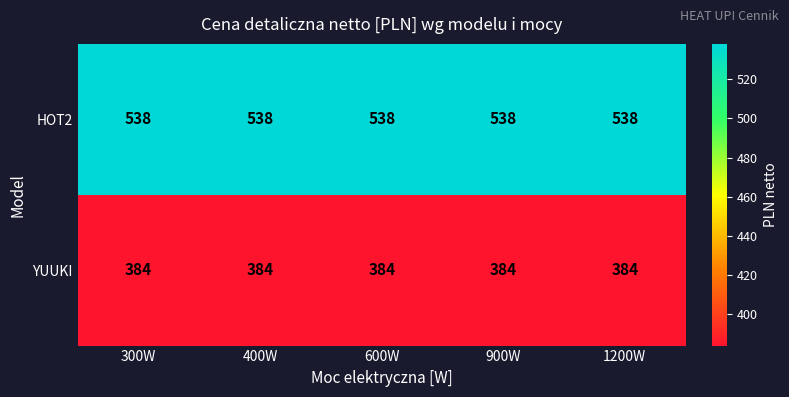

What is the minimum value shown in the chart?

384